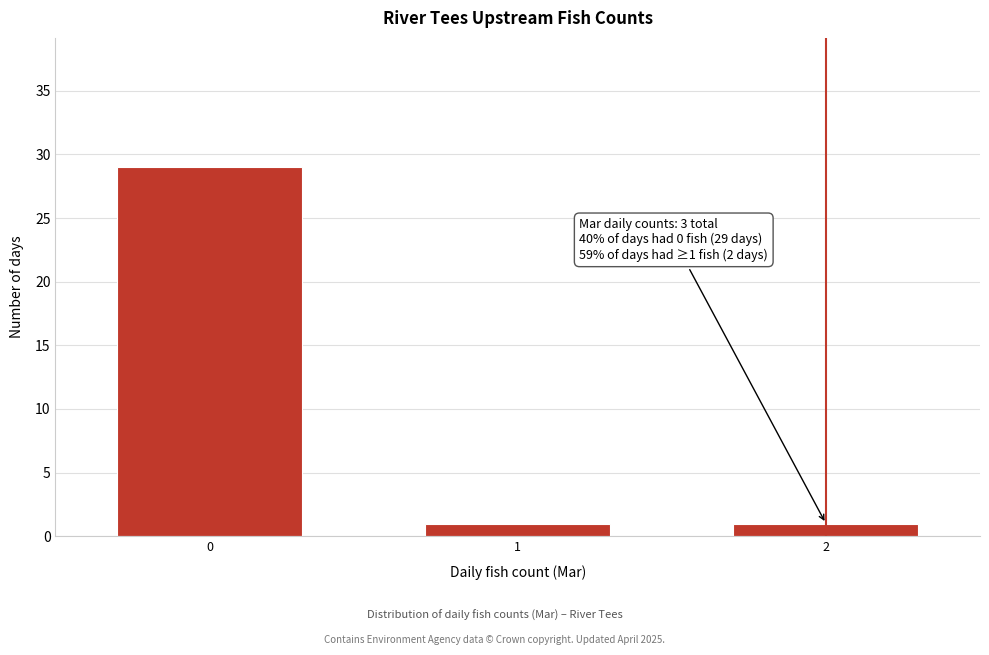

Reading left to right, extract all data points from this chart.

0=29	1=1	2=1